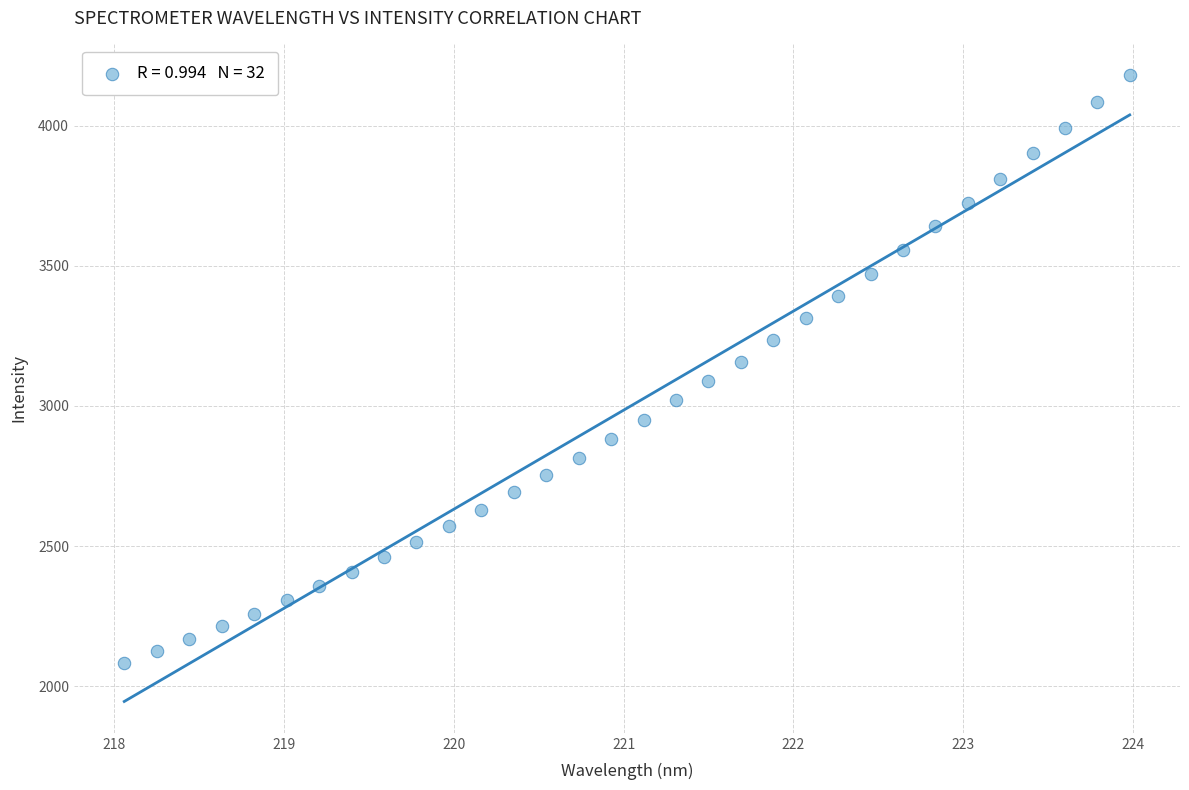

What is the range of Y values (max minus min)?

2097.1